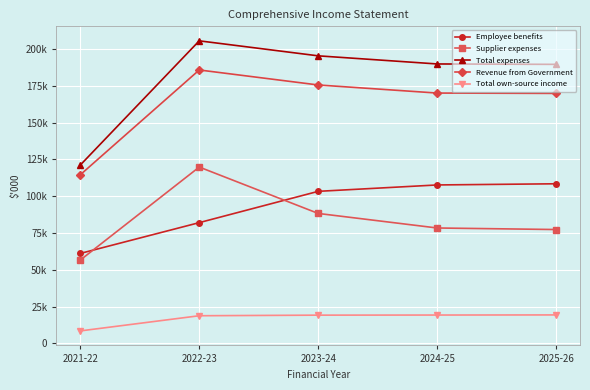

Reading right to left, list all the values displayed in this chart.

Employee benefits: 2025-26=108470	2024-25=107676	2023-24=103339	2022-23=82082	2021-22=61156
Supplier expenses: 2025-26=77393	2024-25=78442	2023-24=88319	2022-23=119833	2021-22=56634
Total expenses: 2025-26=189575	2024-25=189846	2023-24=195362	2022-23=205551	2021-22=121163
Revenue from Government: 2025-26=169853	2024-25=170082	2023-24=175574	2022-23=185762	2021-22=114564
Total own-source income: 2025-26=19405	2024-25=19325	2023-24=19251	2022-23=18848	2021-22=8544